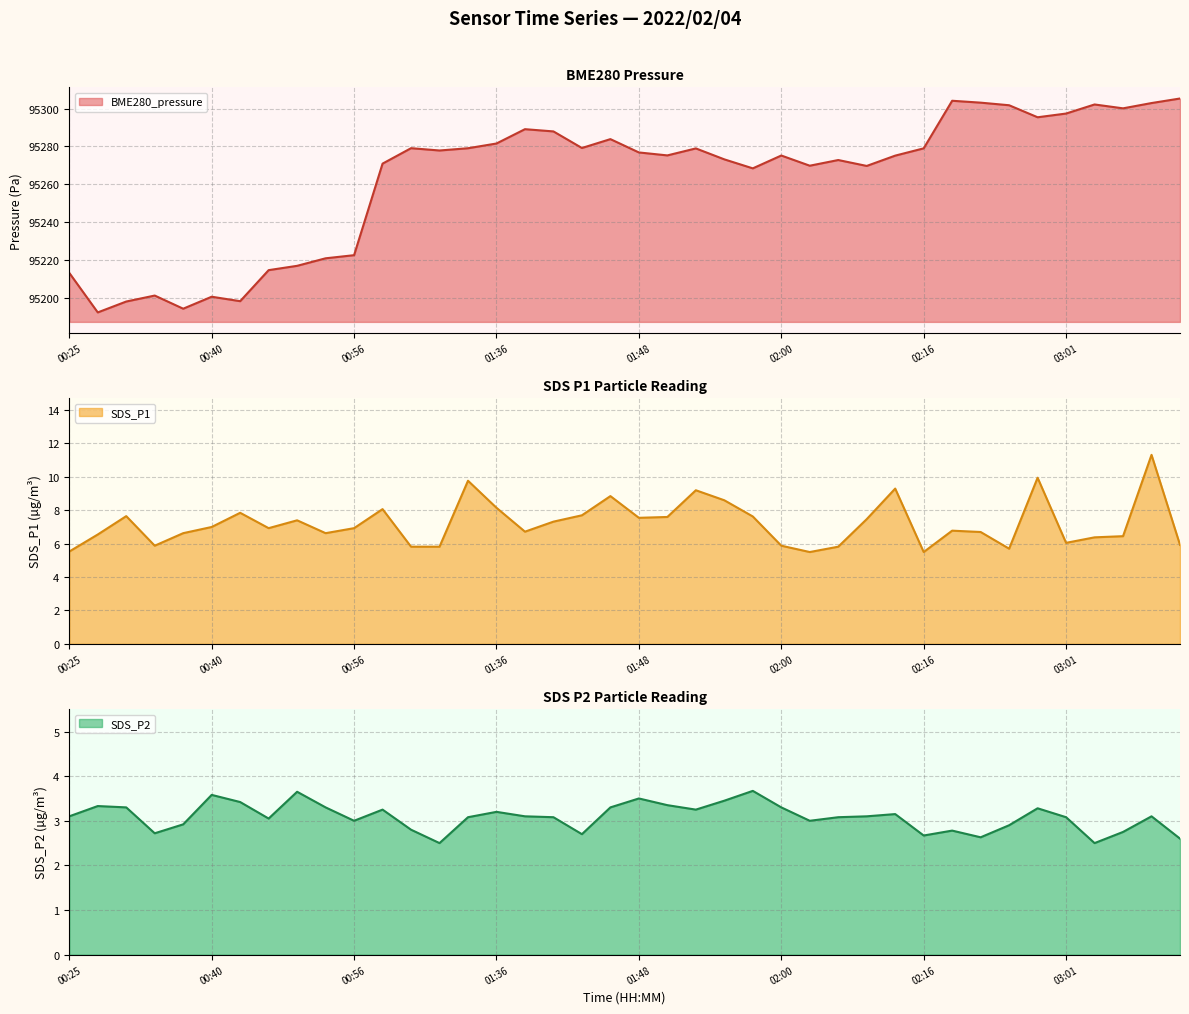

What is the label of the 15th point from the left?

01:33